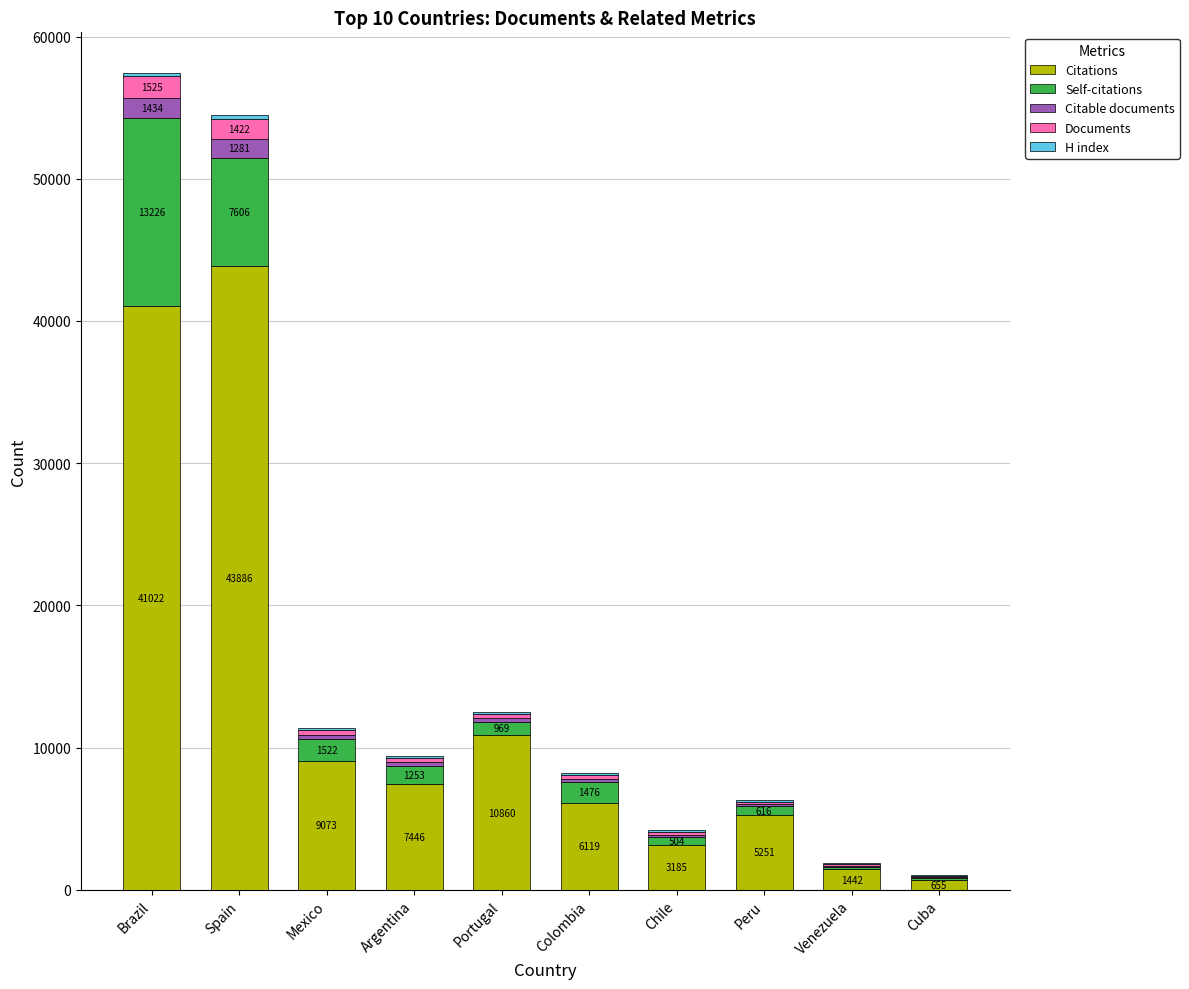

Which category has the highest value in the Citations series?

Spain